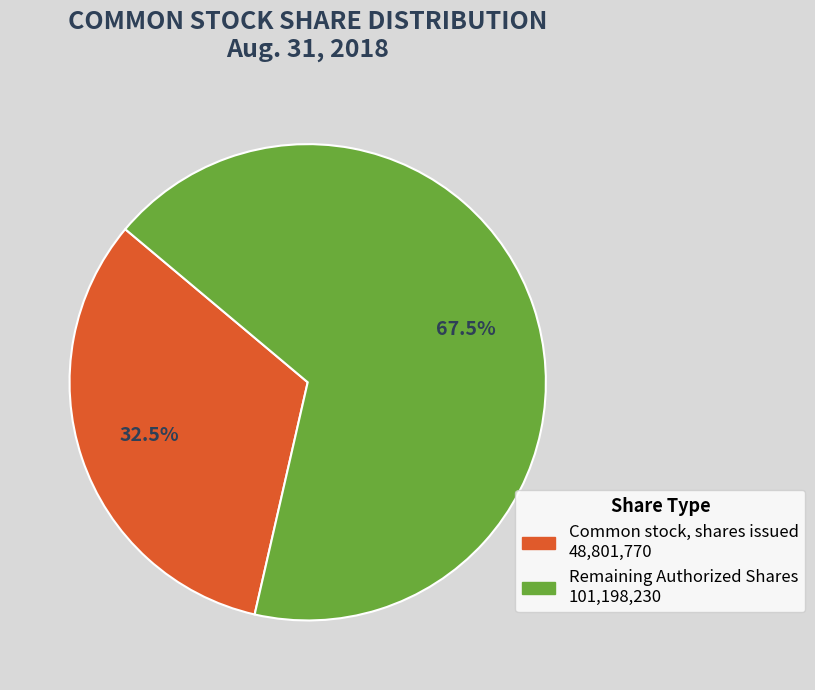

Is there a majority slice in this chart?

Yes